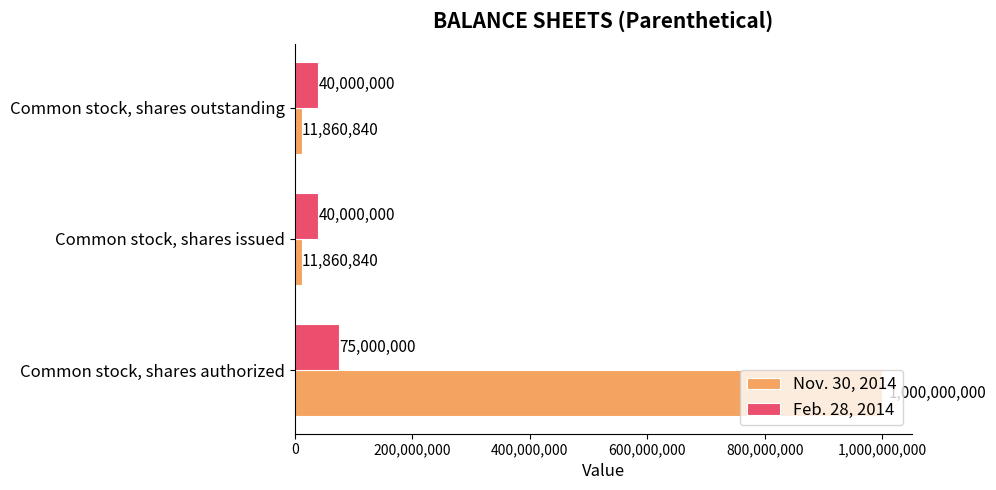

What is the minimum value for Nov. 30, 2014?

11860840